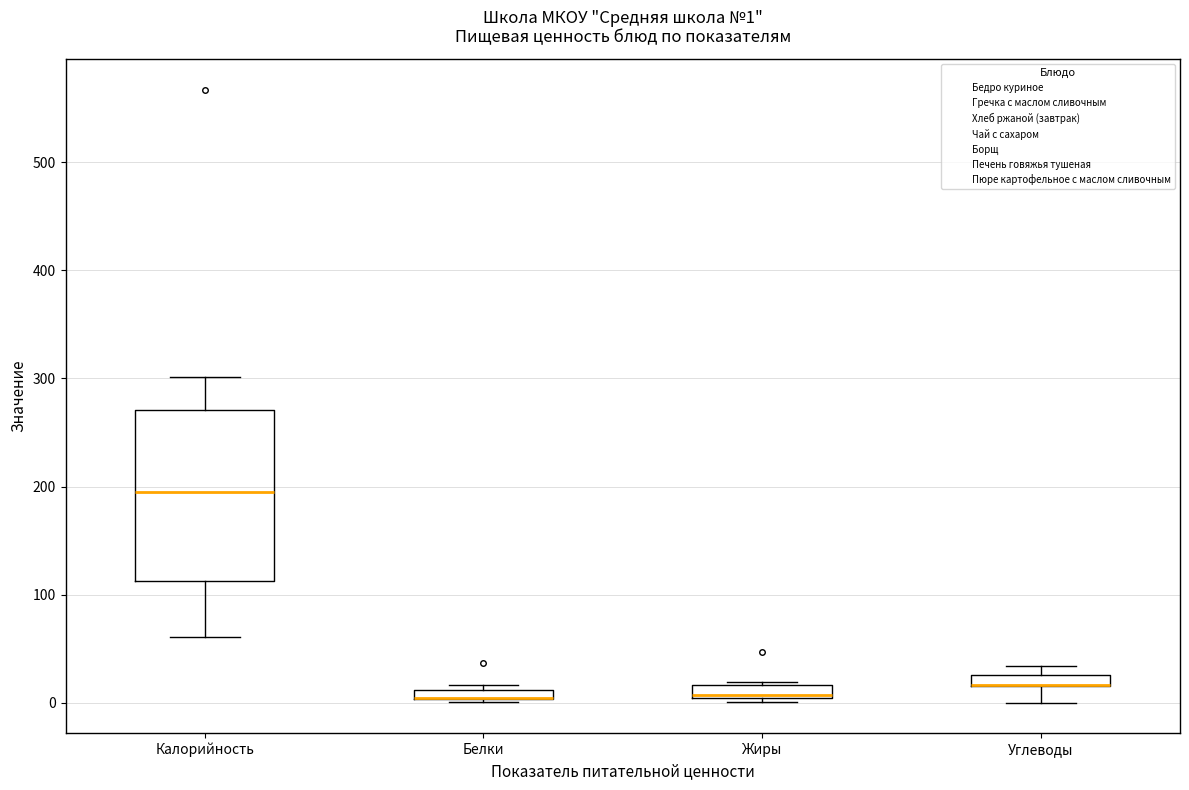

Which box is the tallest, from its lower edge to its upper edge?

Калорийность